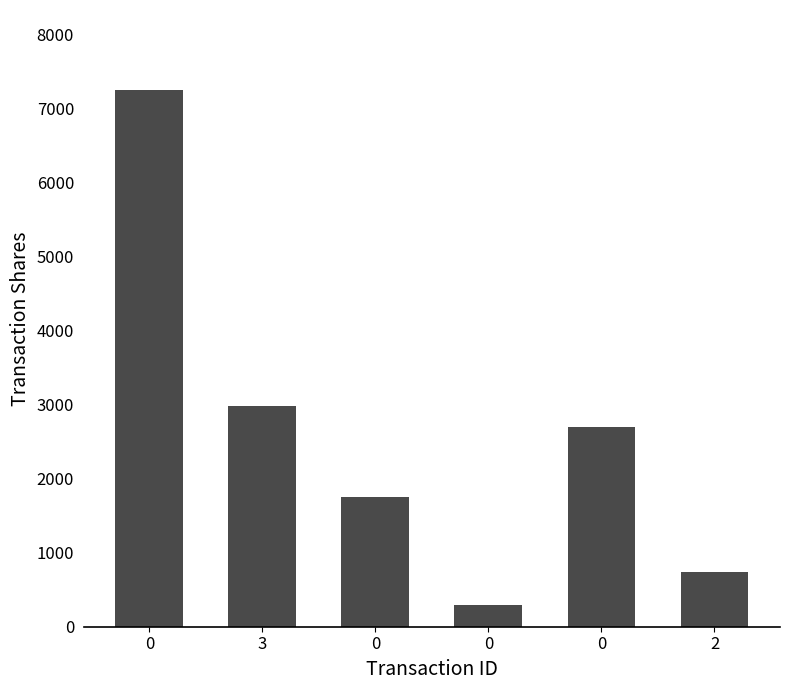

Is it true that the value at 0 is 689?

False